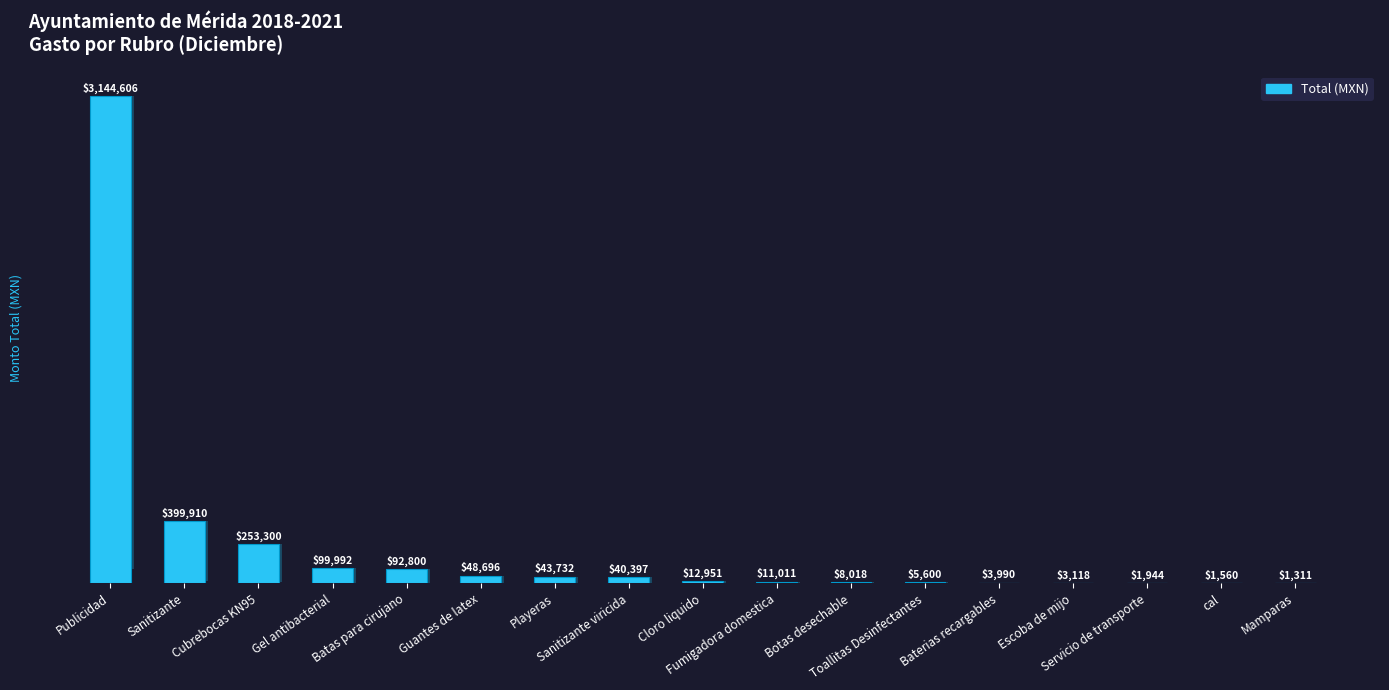

How many data points does each series have?

17